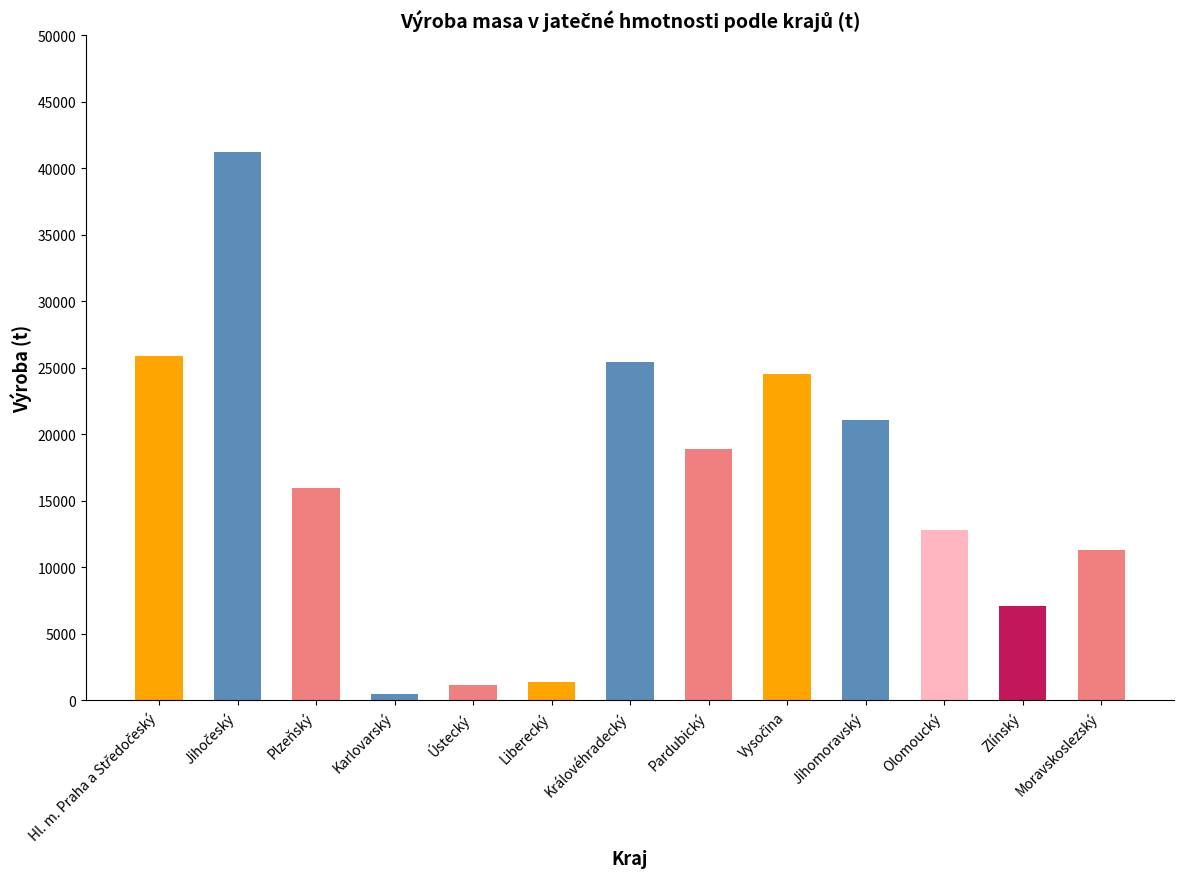

Reading left to right, transcribe all the data shown in this chart.

25926.6	41202.7	16002.1	509.1	1147.7	1351.4	25432.0	18861.7	24516.8	21109.0	12773.9	7097.8	11295.3